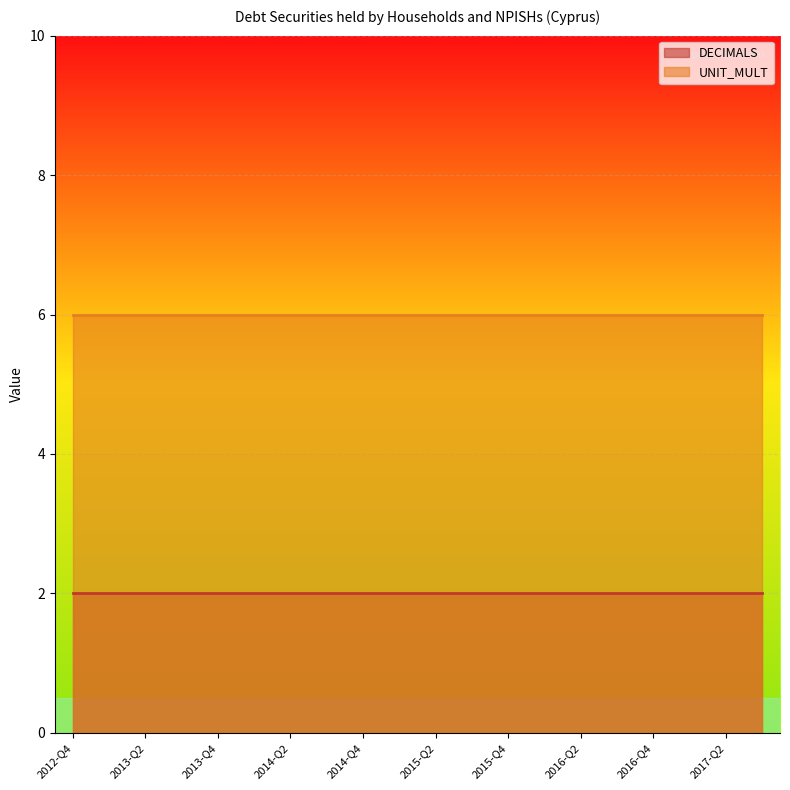

The UNIT_MULT series shows 9 at 2013-Q2. True or false?

False